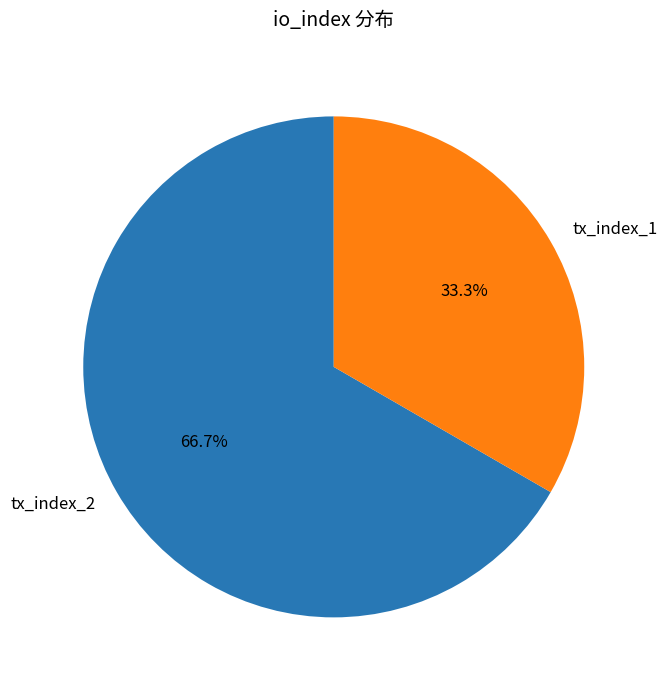

How many slices are in this pie chart?

2